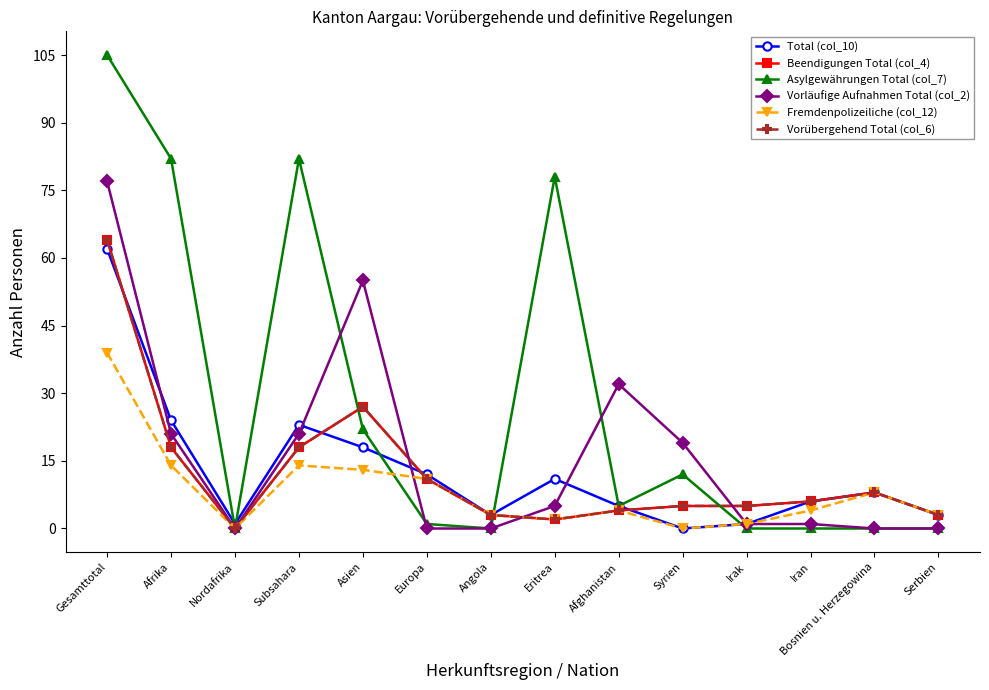

Between Afrika and Irak, which series saw the biggest shift?

Asylgewährungen Total (col_7)